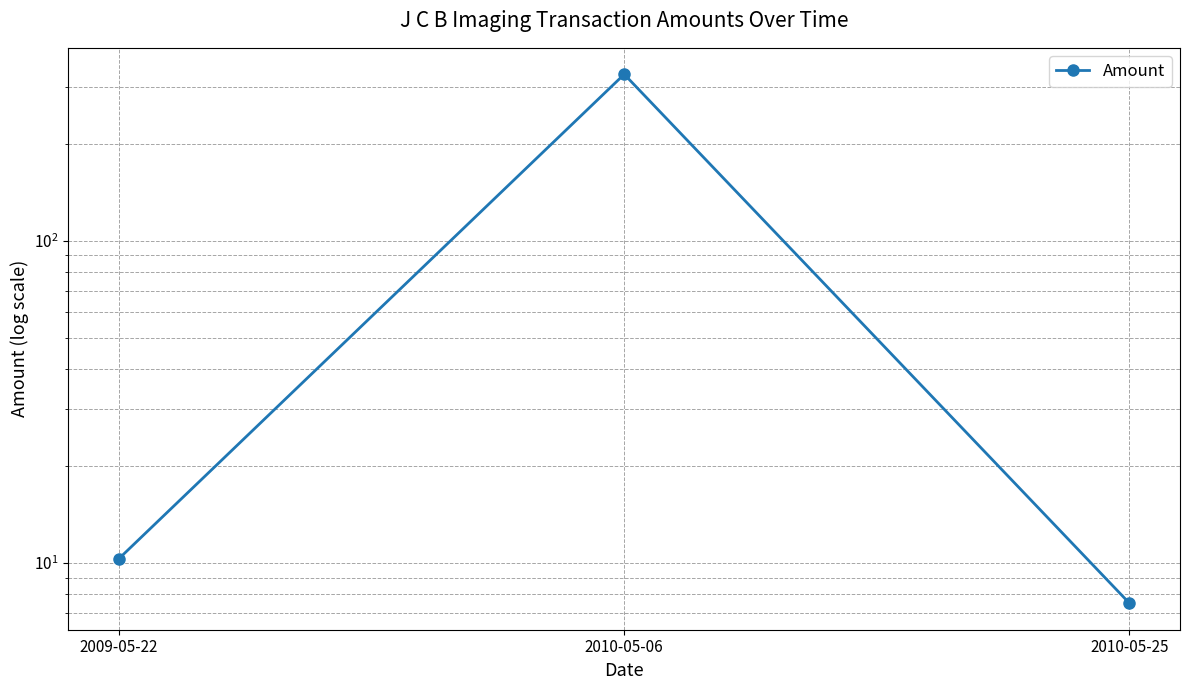

How many lines are shown in the chart?

1